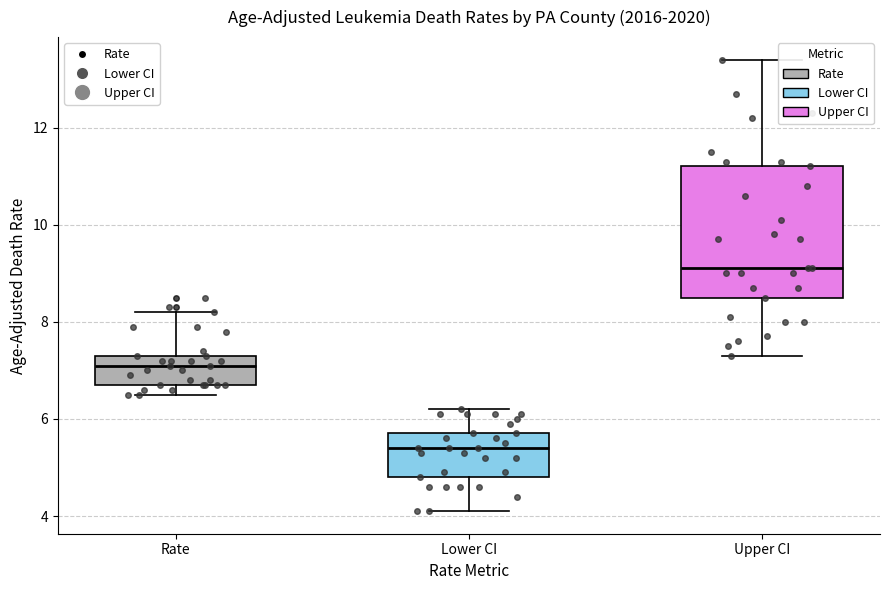

Which box is the tallest, from its lower edge to its upper edge?

Upper CI